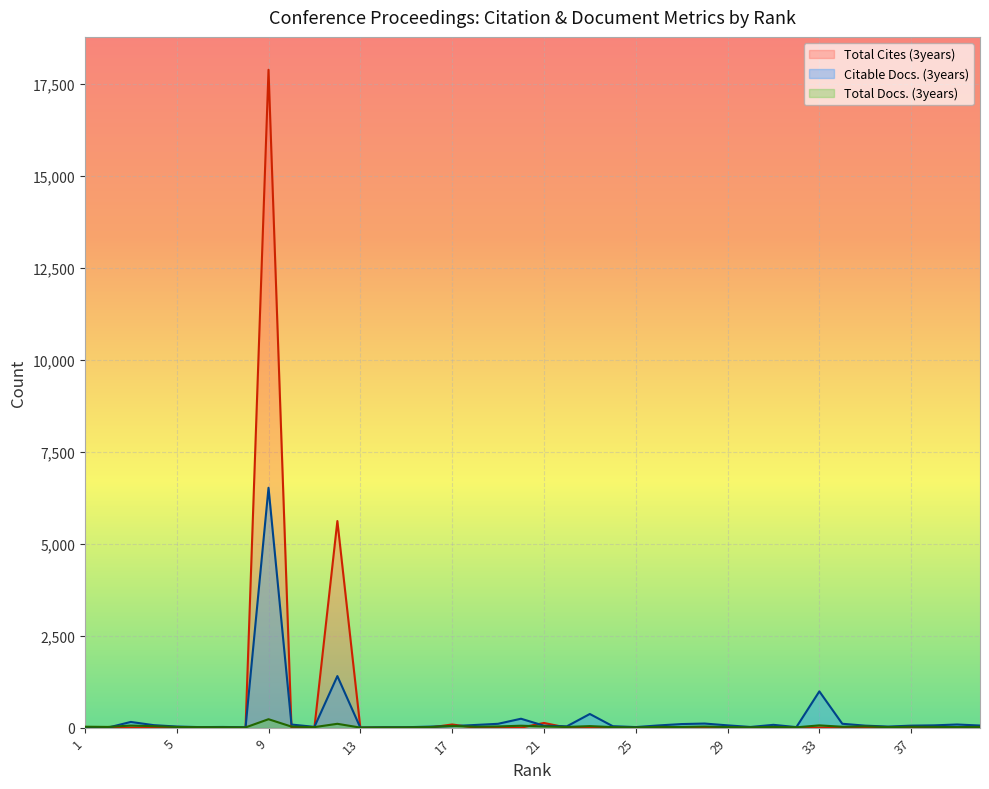

What is the difference between the maximum and second lowest values in the Total Docs. (3years) series?

223